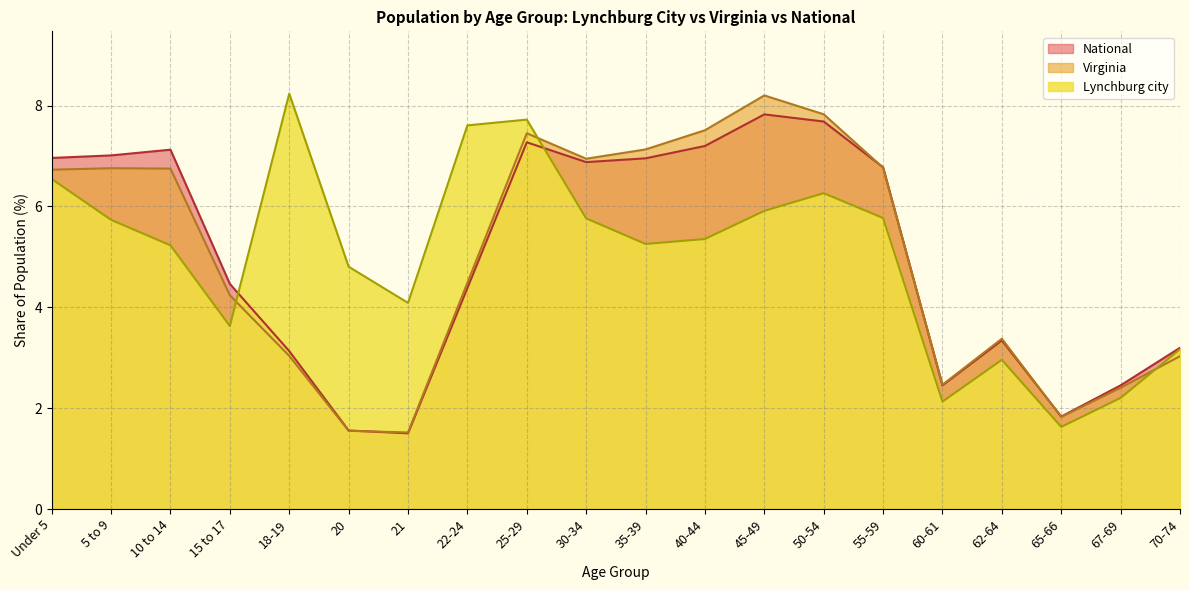

At which category does the chart reach its minimum across all series?

21